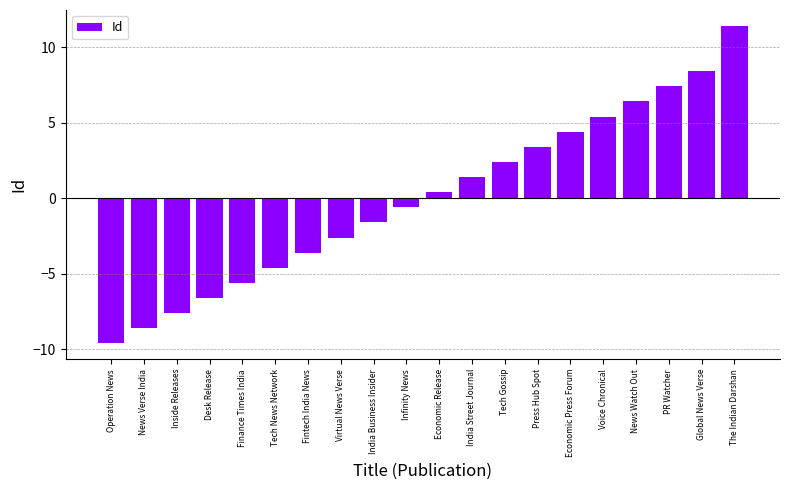

What is the sum of the values at Desk Release and News Verse India?

-15.2